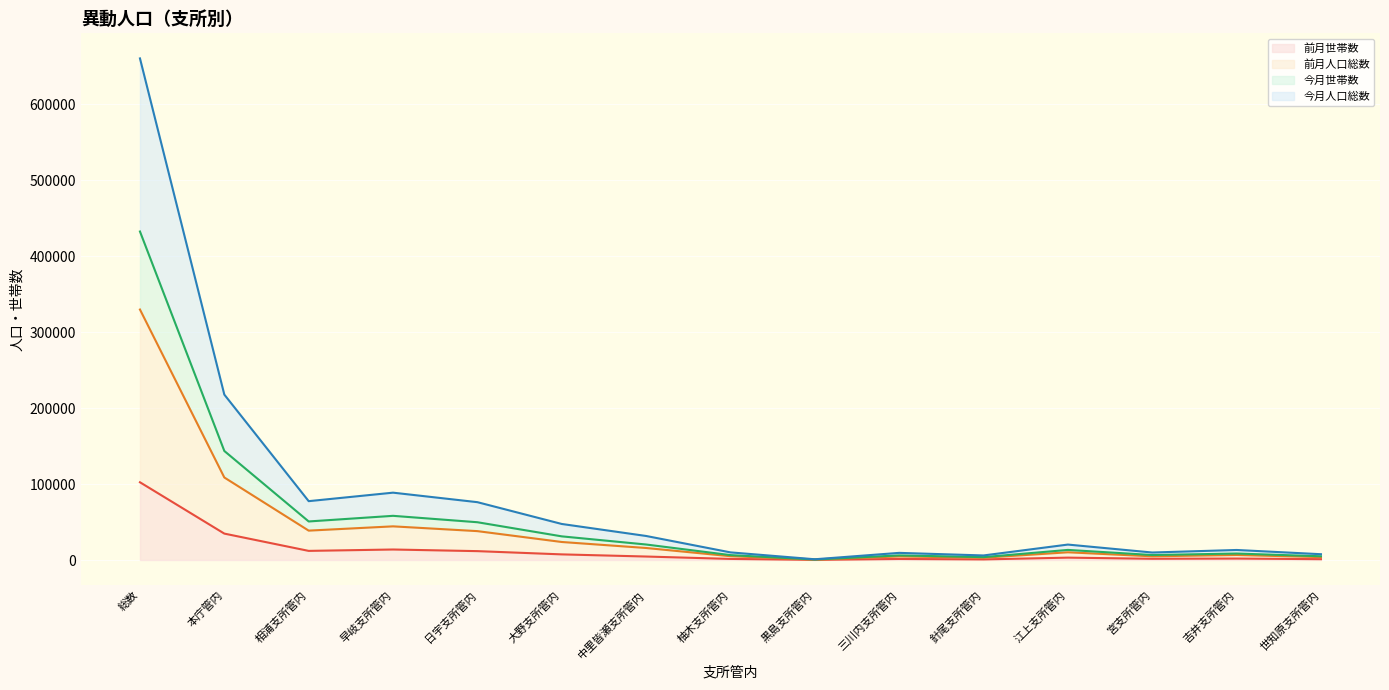

Reading right to left, extract all data points from this chart.

前月世帯数: 世知原支所管内=1096	吉井支所管内=1910	宮支所管内=1613	江上支所管内=3127	針尾支所管内=778	三川内支所管内=1369	黒島支所管内=184	柚木支所管内=1425	中里皆瀬支所管内=4579	大野支所管内=7408	日宇支所管内=11679	早岐支所管内=13821	相浦支所管内=12005	本庁管内=34760	総数=102336
前月人口総数: 世知原支所管内=3813	吉井支所管内=6598	宮支所管内=4866	江上支所管内=10164	針尾支所管内=2995	三川内支所管内=4699	黒島支所管内=484	柚木支所管内=5012	中里皆瀬支所管内=15813	大野支所管内=23723	日宇支所管内=38019	早岐支所管内=44306	相浦支所管内=38676	本庁管内=108629	総数=329722
今月世帯数: 世知原支所管内=4913	吉井支所管内=8511	宮支所管内=6547	江上支所管内=13287	針尾支所管内=3775	三川内支所管内=6071	黒島支所管内=670	柚木支所管内=6440	中里皆瀬支所管内=20402	大野支所管内=31135	日宇支所管内=49726	早岐支所管内=58159	相浦支所管内=50741	本庁管内=143536	総数=432437
今月人口総数: 世知原支所管内=7625	吉井支所管内=13201	宮支所管内=9868	江上支所管内=20319	針尾支所管内=5993	三川内支所管内=9389	黒島支所管内=971	柚木支所管内=10037	中里皆瀬支所管内=31633	大野支所管内=47440	日宇支所管内=76131	早岐支所管内=88646	相浦支所管内=77462	本庁管内=217727	総数=660301